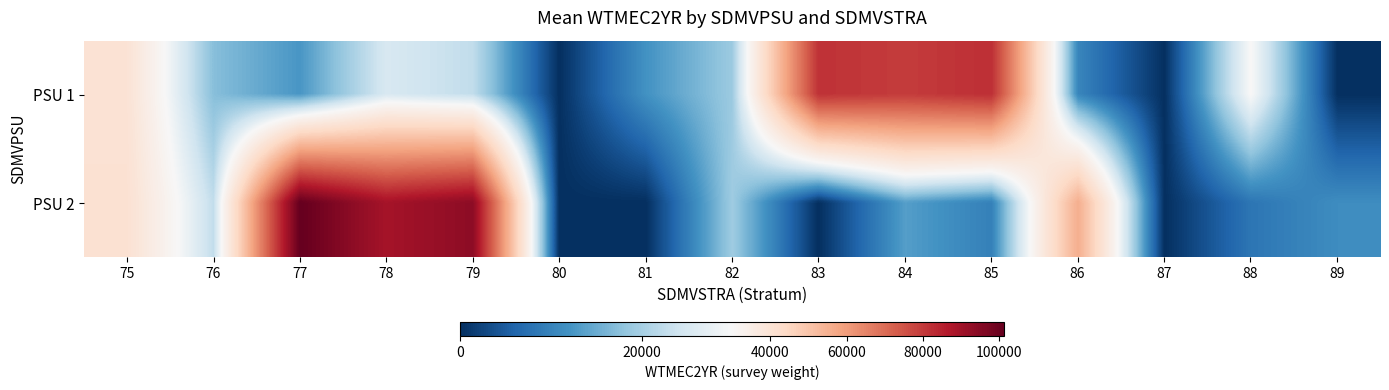

Between 77 and 82, which is larger?

82